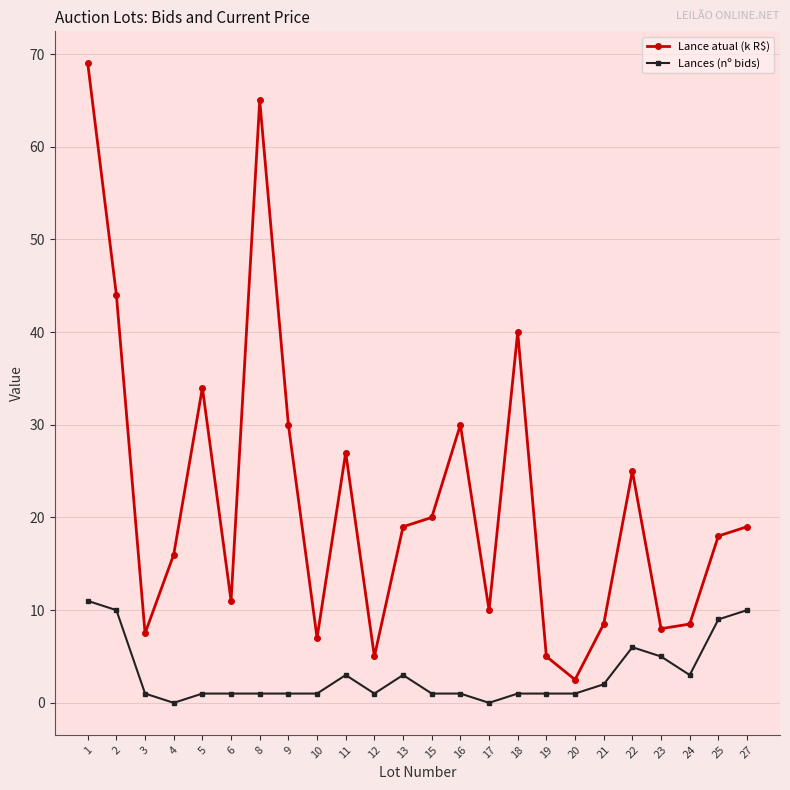

Reading left to right, extract all data points from this chart.

Lance atual (k R$): 1=69.0	2=44.0	3=7.5	4=16.0	5=34.0	6=11.0	8=65.0	9=30.0	10=7.0	11=27.0	12=5.0	13=19.0	15=20.0	16=30.0	17=10.0	18=40.0	19=5.0	20=2.5	21=8.5	22=25.0	23=8.0	24=8.5	25=18.0	27=19.0
Lances (nº bids): 1=11.0	2=10.0	3=1.0	4=0.0	5=1.0	6=1.0	8=1.0	9=1.0	10=1.0	11=3.0	12=1.0	13=3.0	15=1.0	16=1.0	17=0.0	18=1.0	19=1.0	20=1.0	21=2.0	22=6.0	23=5.0	24=3.0	25=9.0	27=10.0